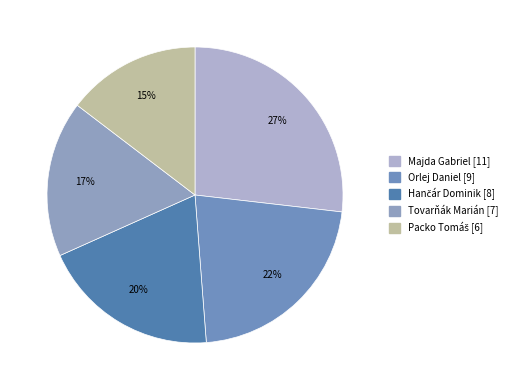

Which slice is the largest?

Majda Gabriel